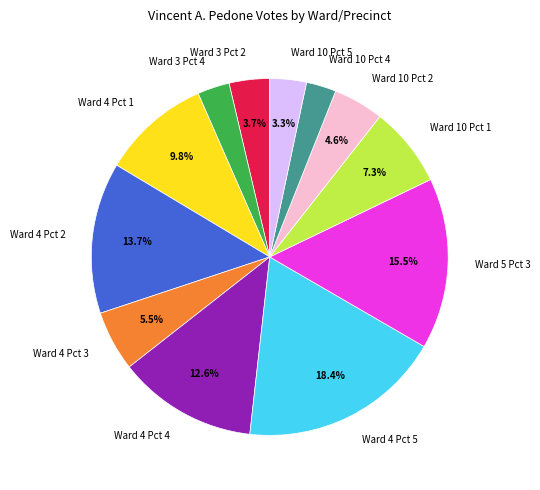

Between Ward 4 Pct 2 and Ward 4 Pct 4, which is larger?

Ward 4 Pct 2